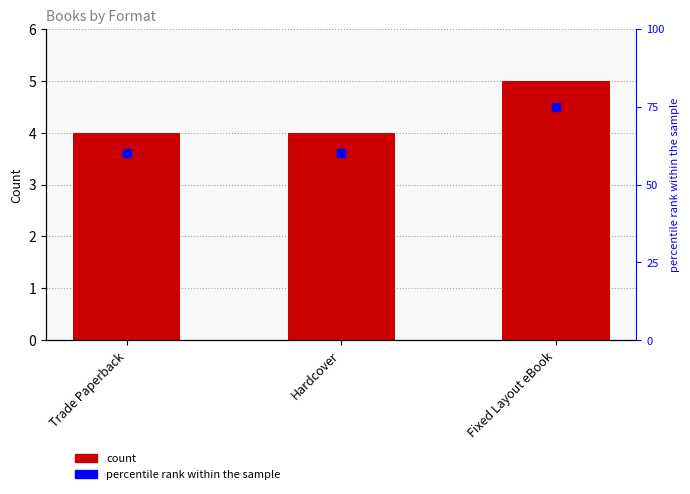

Which series reaches the minimum Y coordinate?

Number of Titles